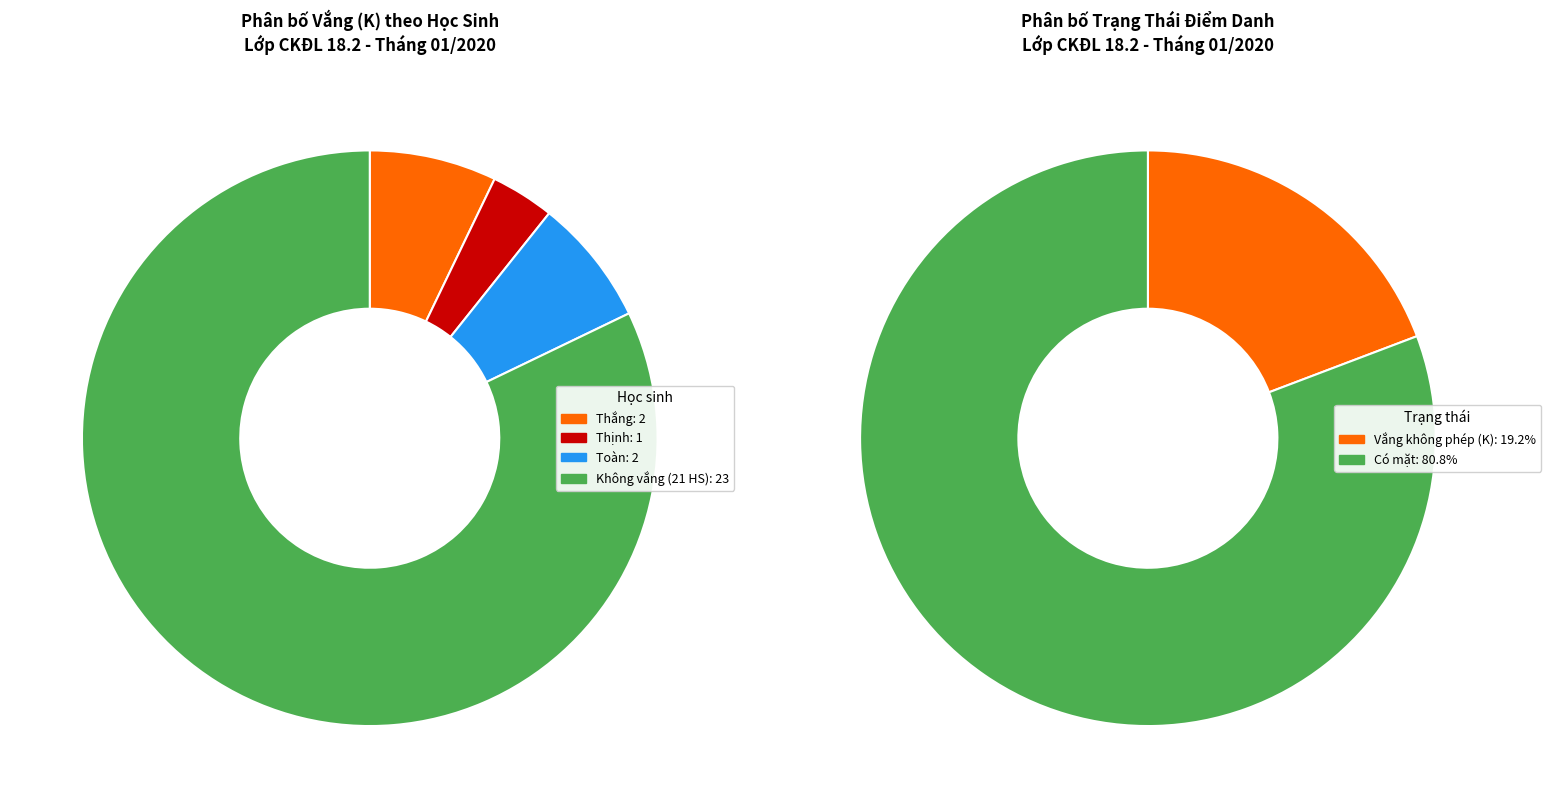

Is it true that Nguyễn Tống Thiên Bảo is 1% of the pie?

False